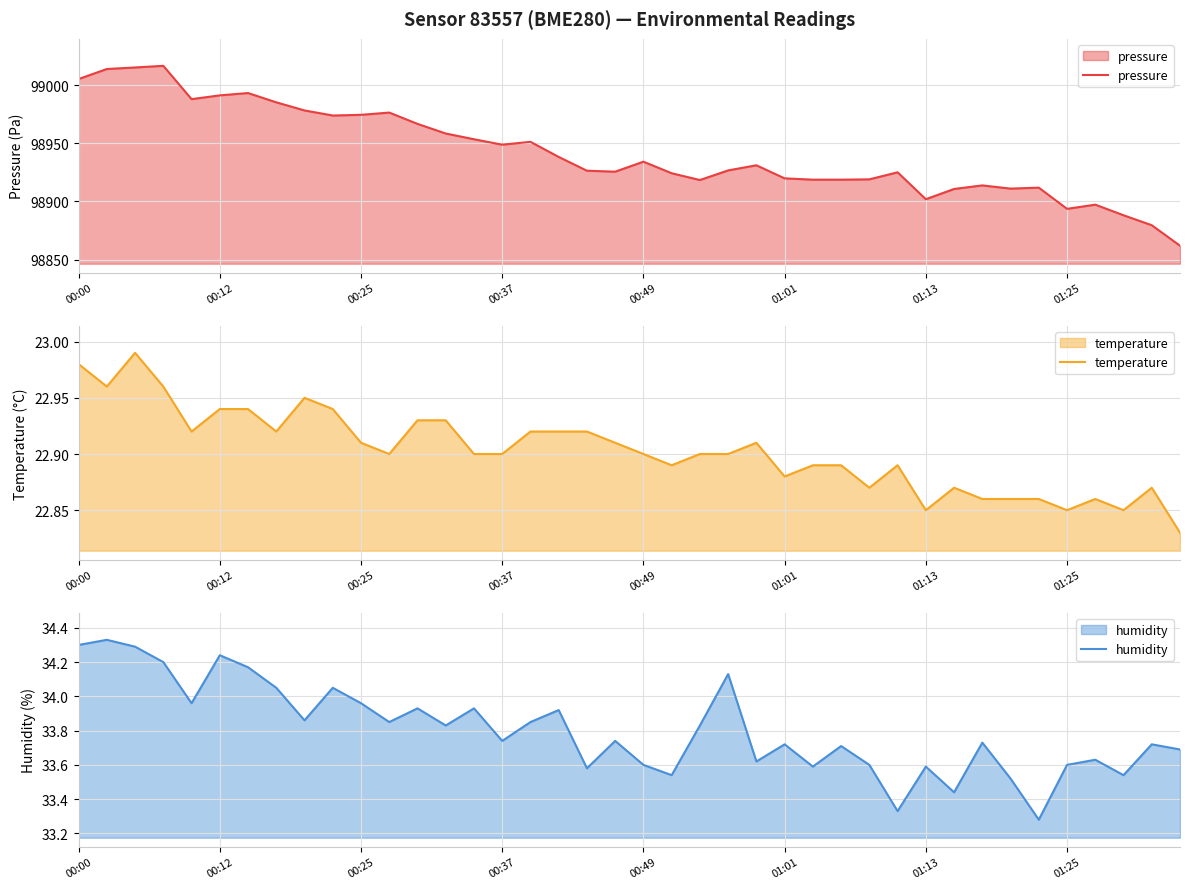

Which series has the largest total across all categories?

pressure